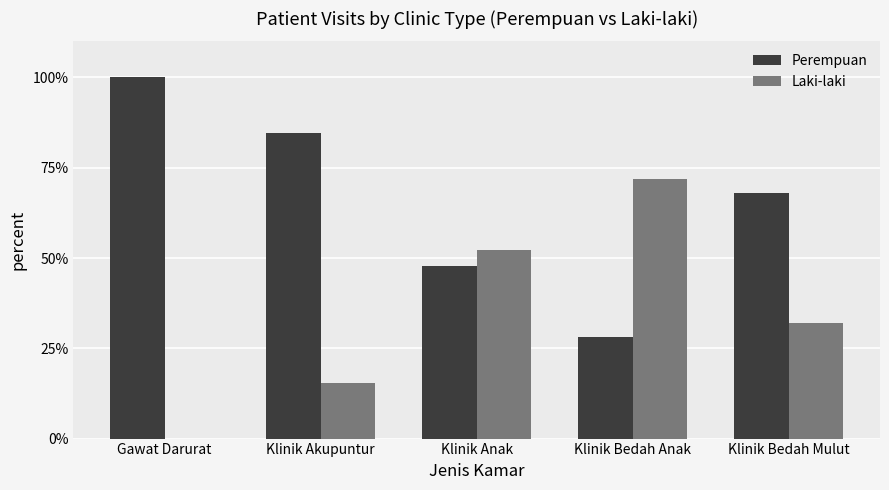

How many groups of bars are there?

5